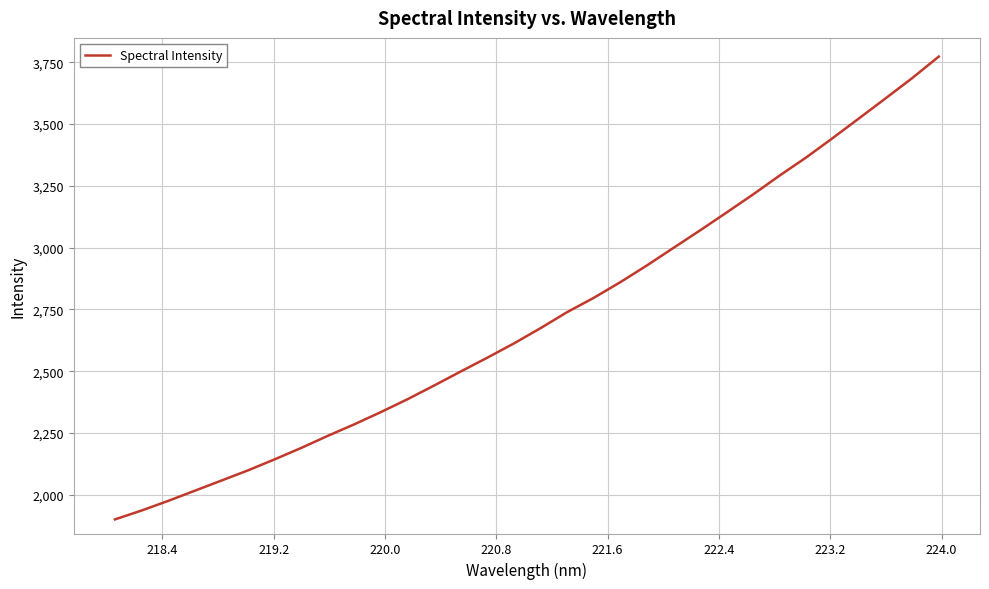

What is the greatest value displayed?

3773.0